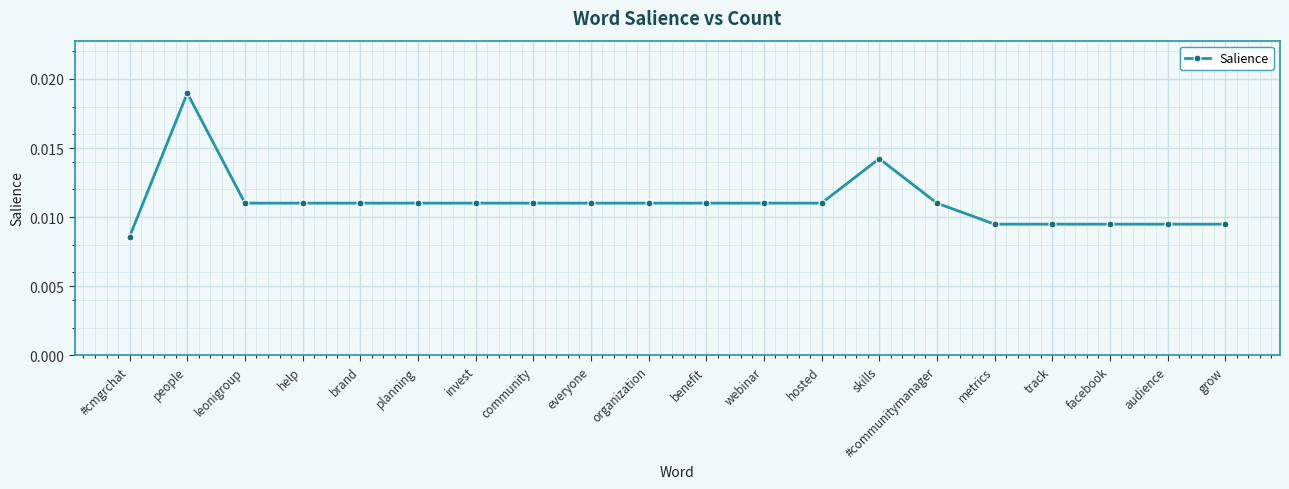

Where is the first local maximum?

people